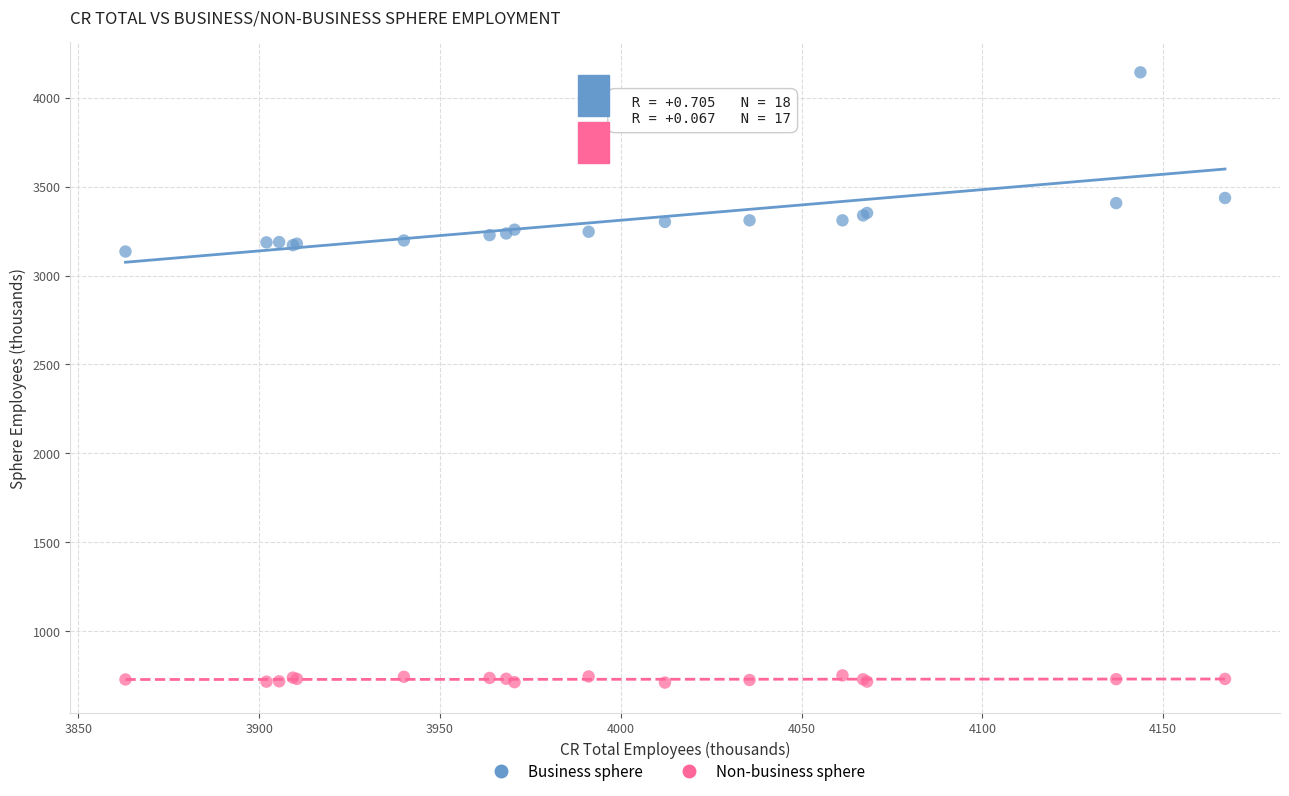

Which series contains the highest Y value?

Business sphere